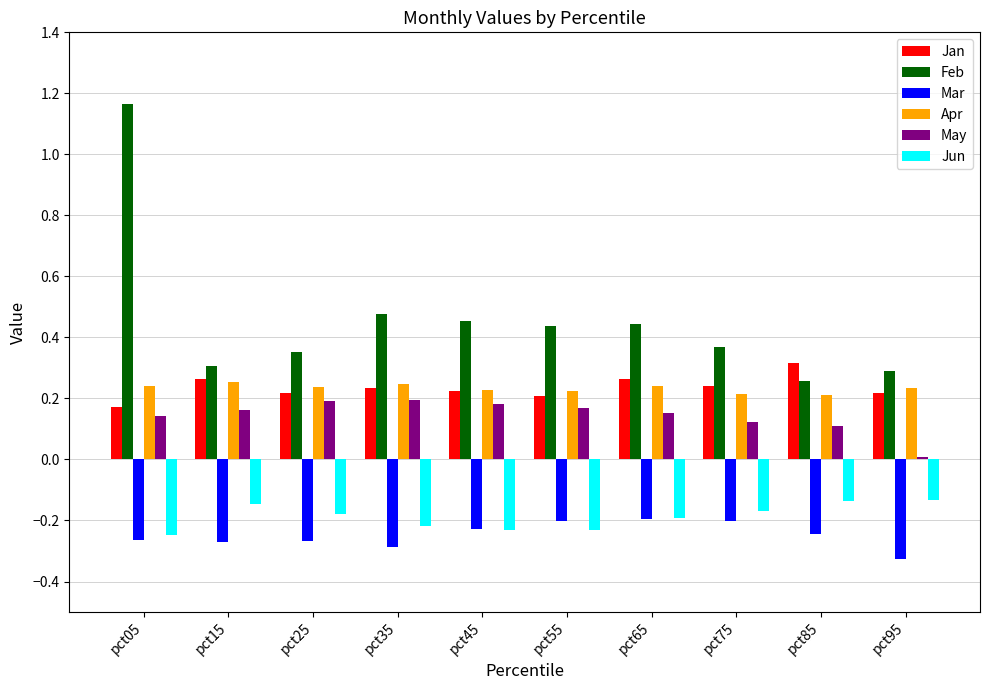

Are the bars horizontal?

No